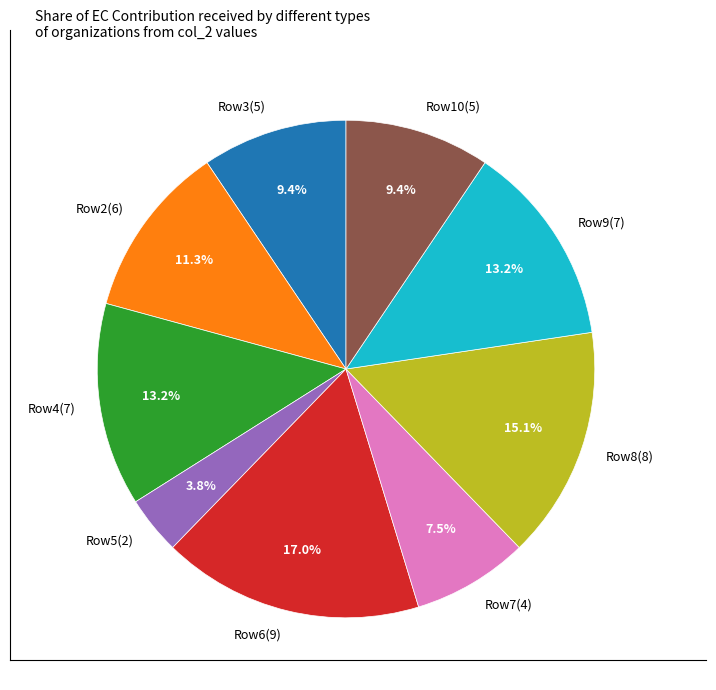

Combined, do Row6(9) and Row8(8) account for over 50%?

No